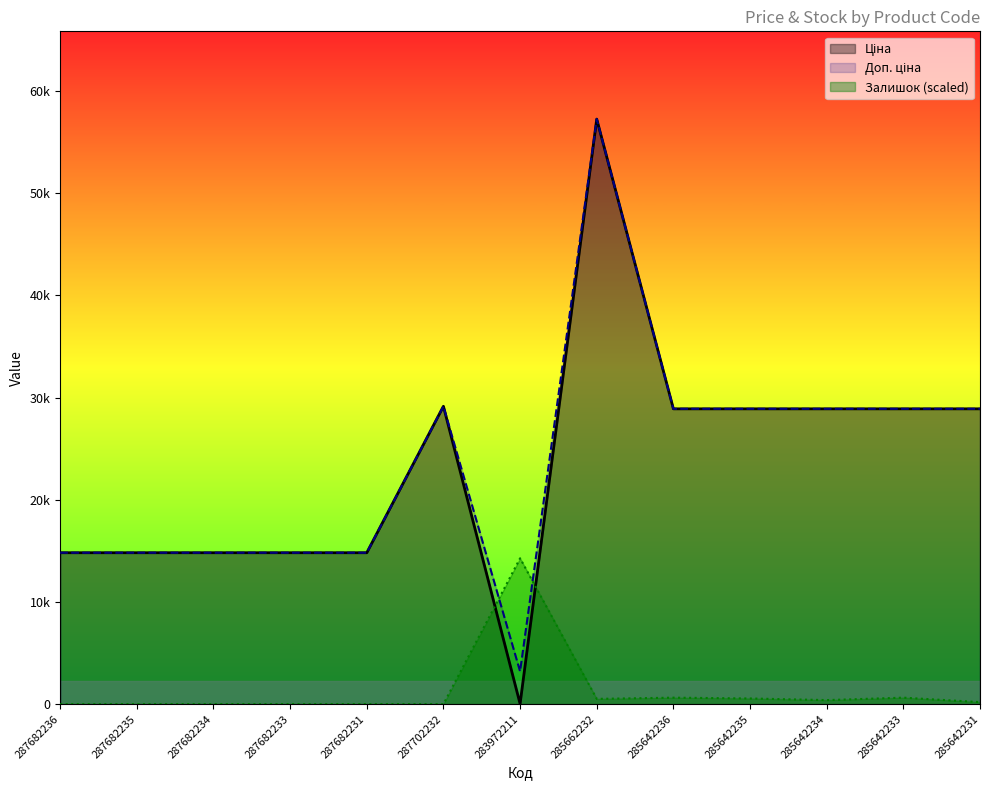

At how many categories does at least one series exceed 51636?

1